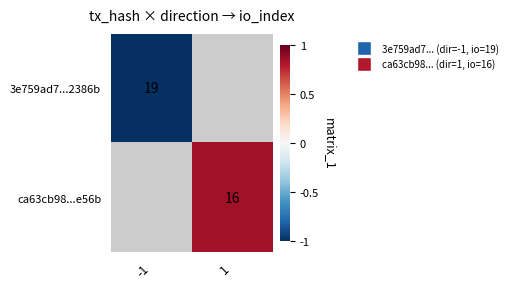

Is it true that ca63cb98...e56b equals 25 at 1?

False